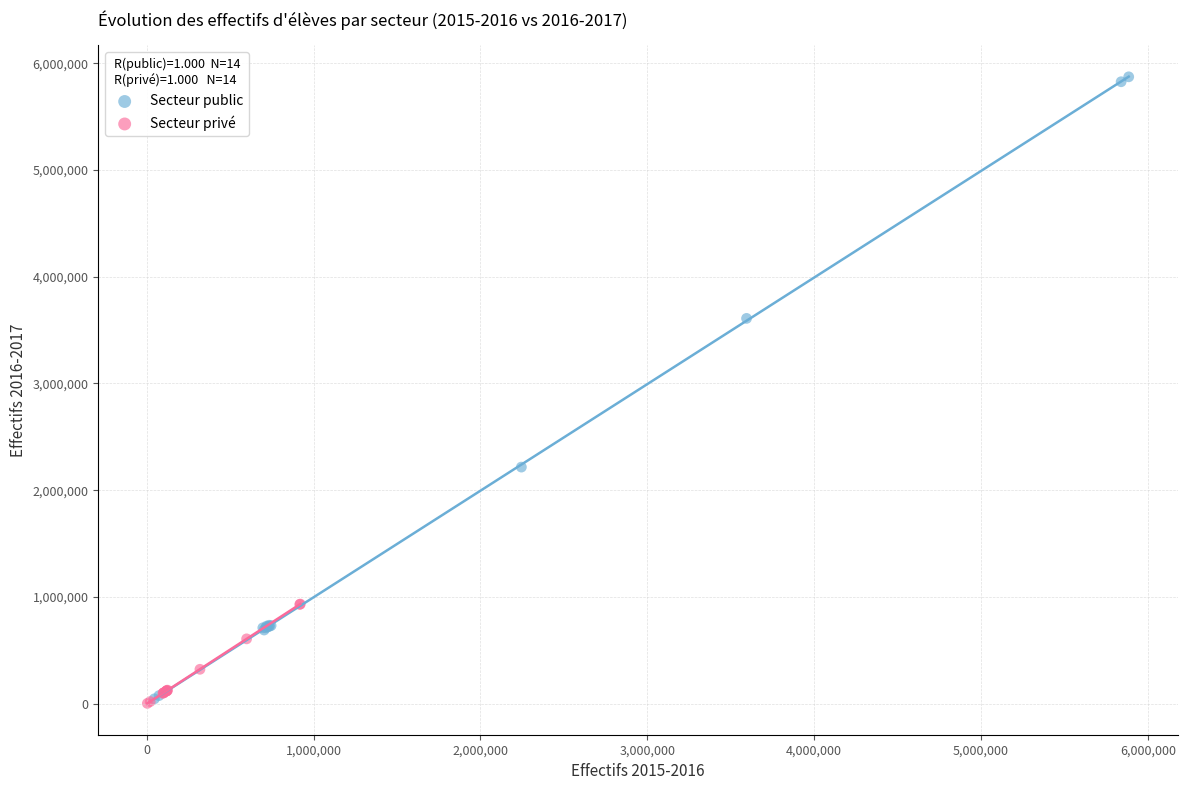

Which series has the widest spread of Y values?

Secteur public